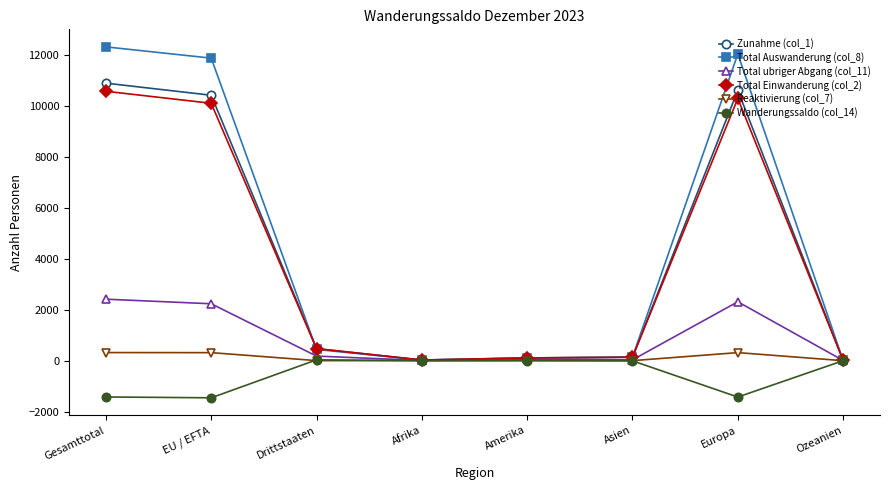

At which label does Total Auswanderung (col_8) first exceed 442?

Gesamttotal